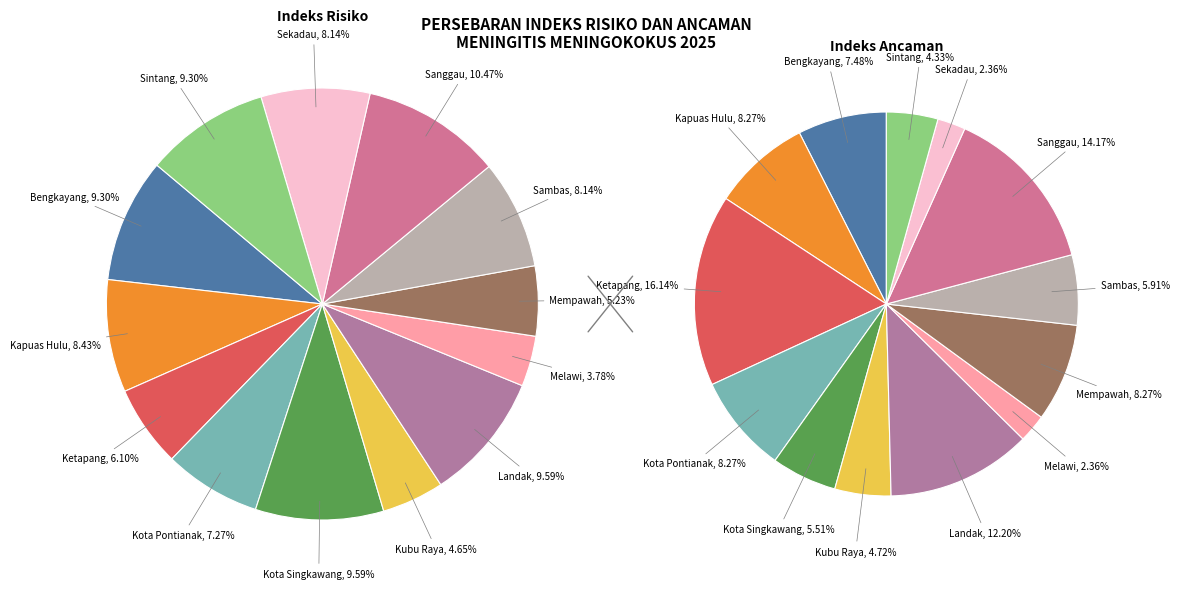

Count the number of slices in the pie.

13